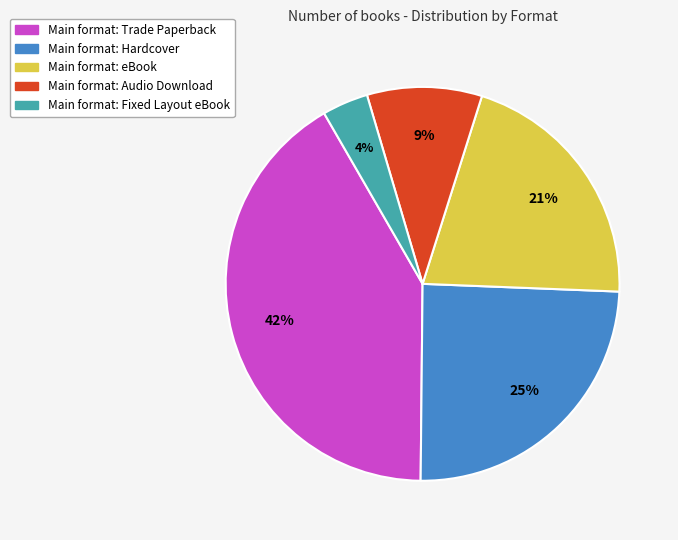

Is there any slice that represents more than half of the pie?

No